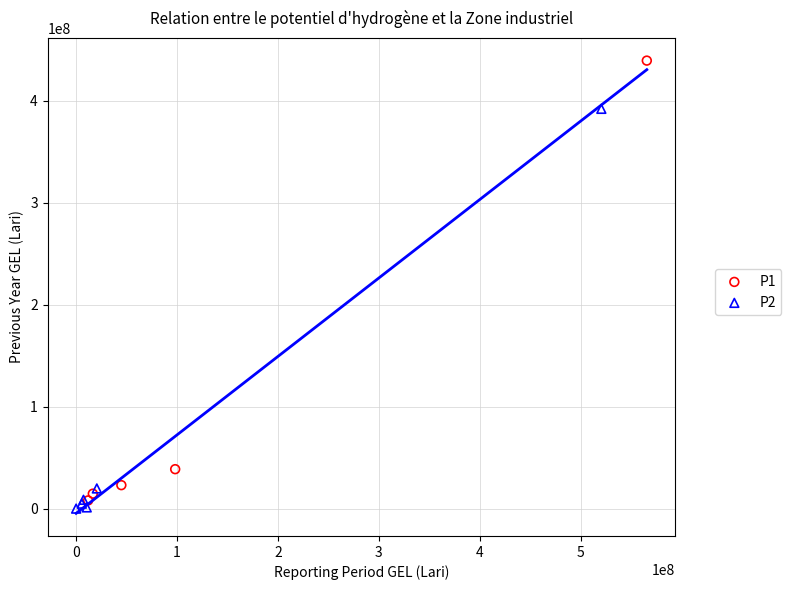

Which series contains the lowest Y value?

P2